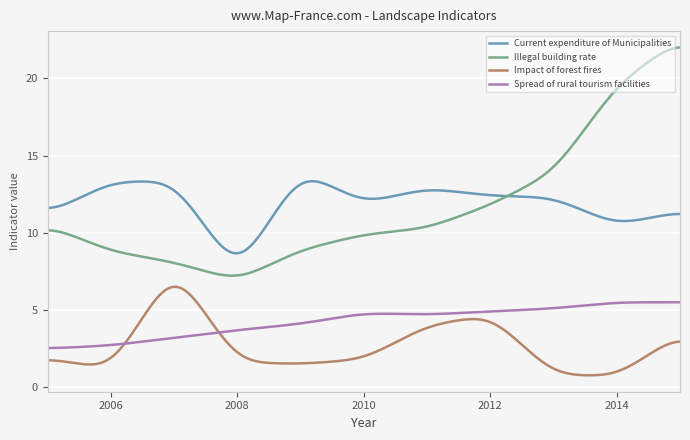

What are all the series names shown in the legend?

Current expenditure of Municipalities, Illegal building rate, Impact of forest fires, Spread of rural tourism facilities